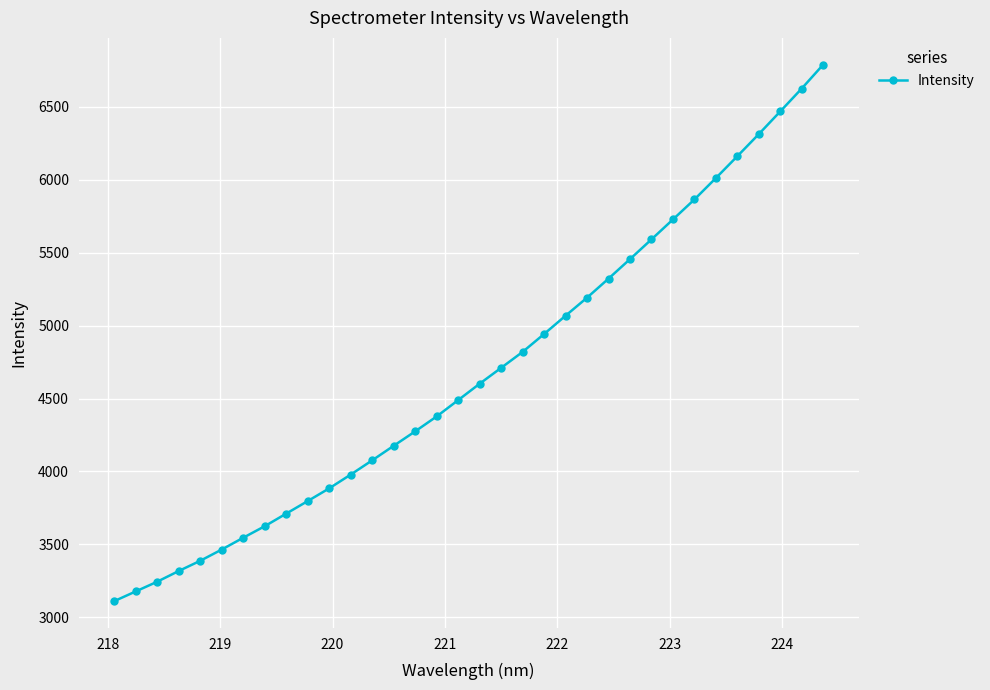

What is the value of the 2nd point from the left?

3177.7